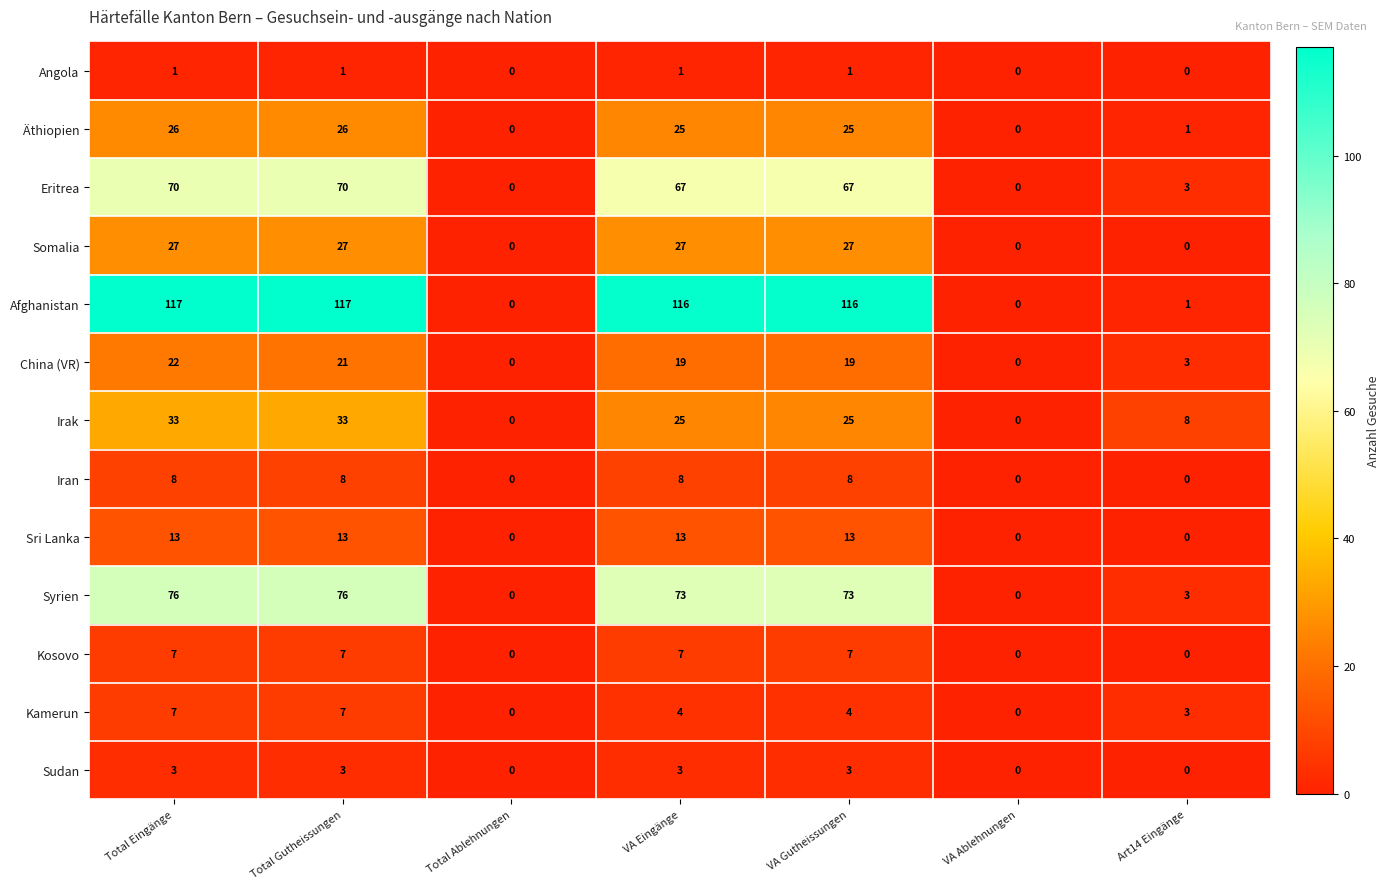

At which category is the sum across all series the highest?

Total Eingänge